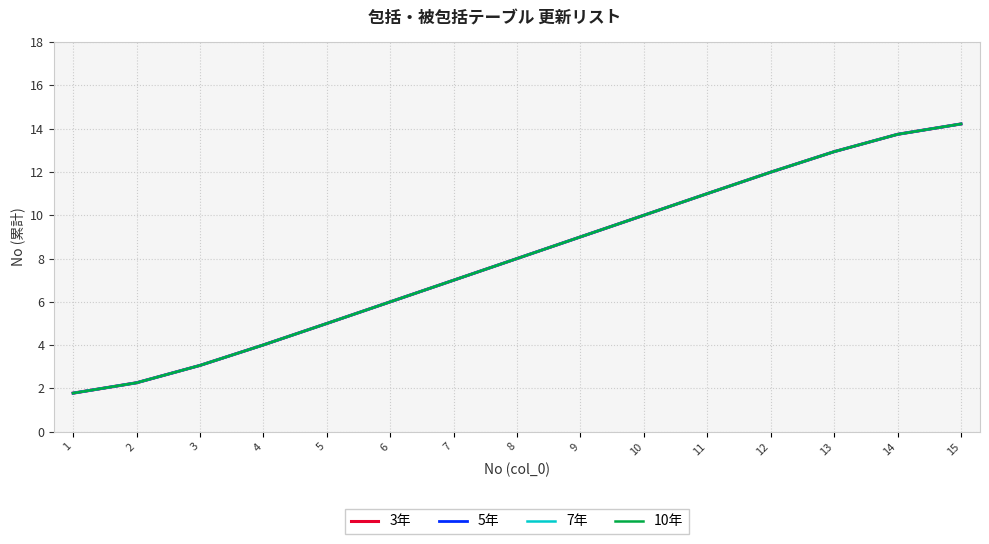

What is the approximate value of 3年 at 9?

9.0